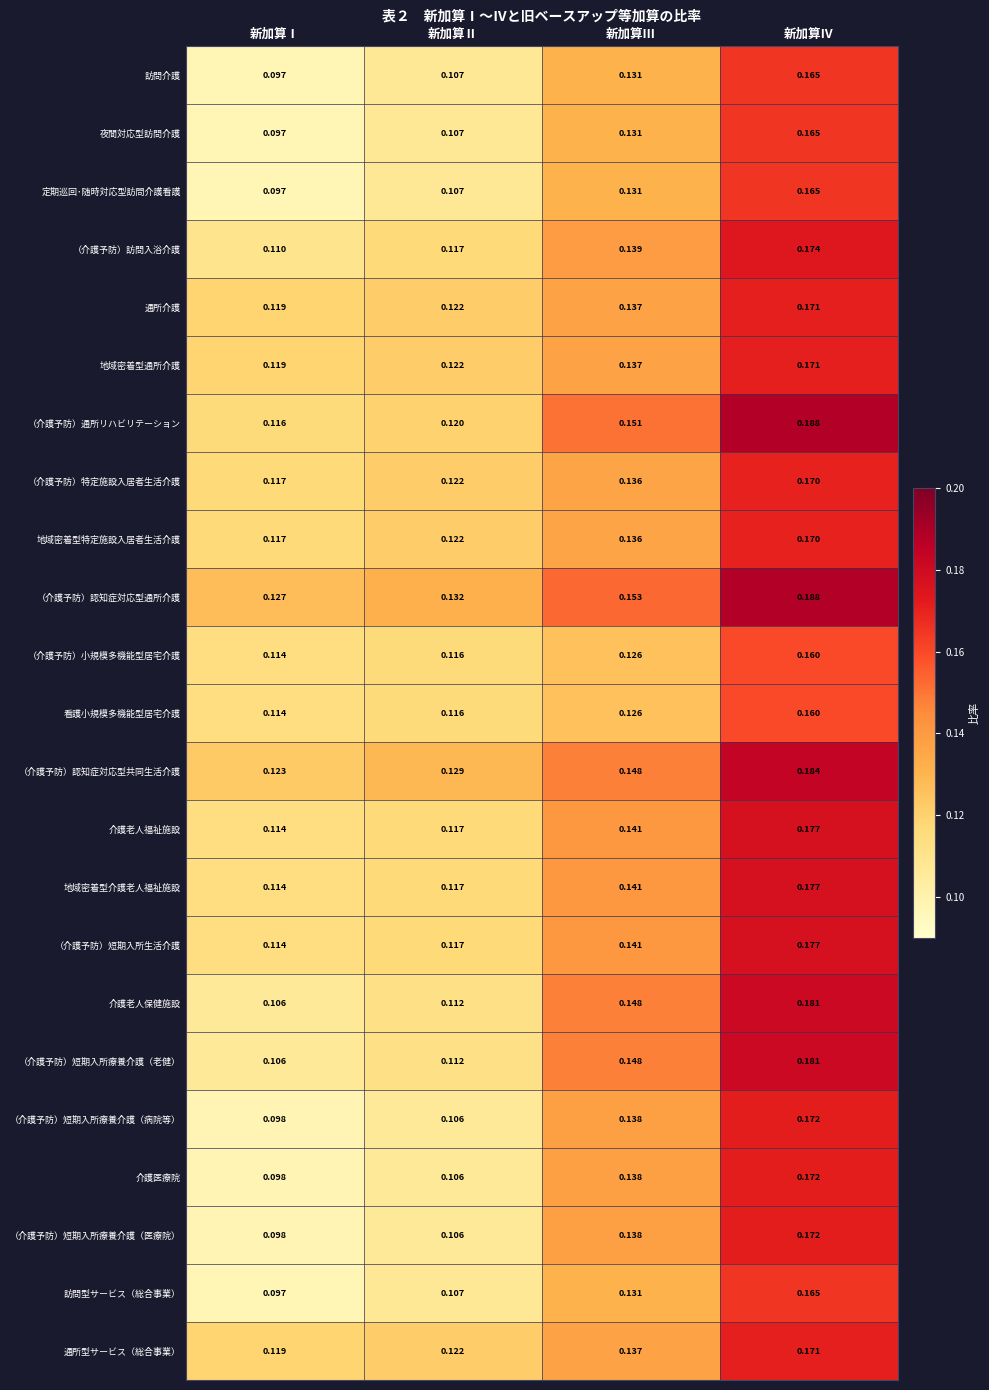

Where is 夜間対応型訪問介護 nearest to the value 0?

新加算Ⅰ